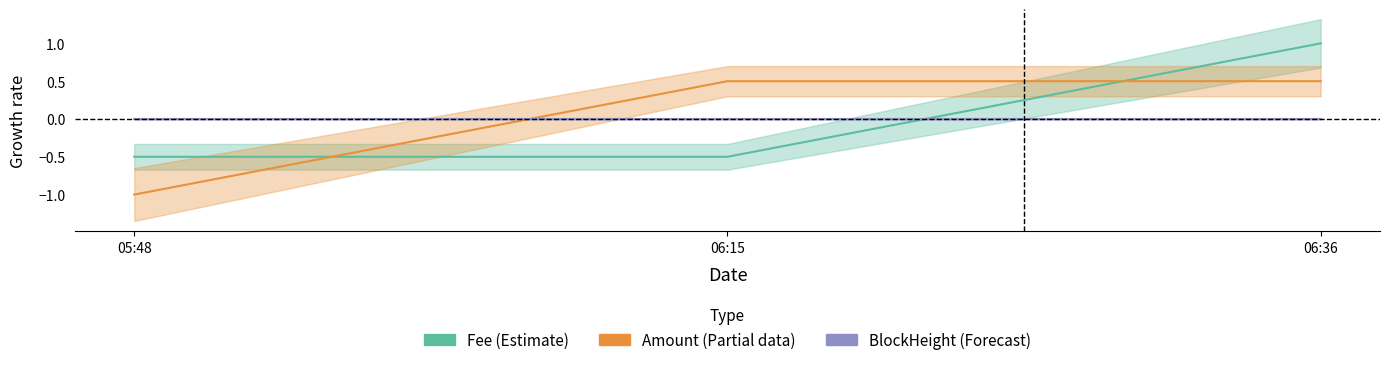

What is the label of the 2nd point from the left?

06:15